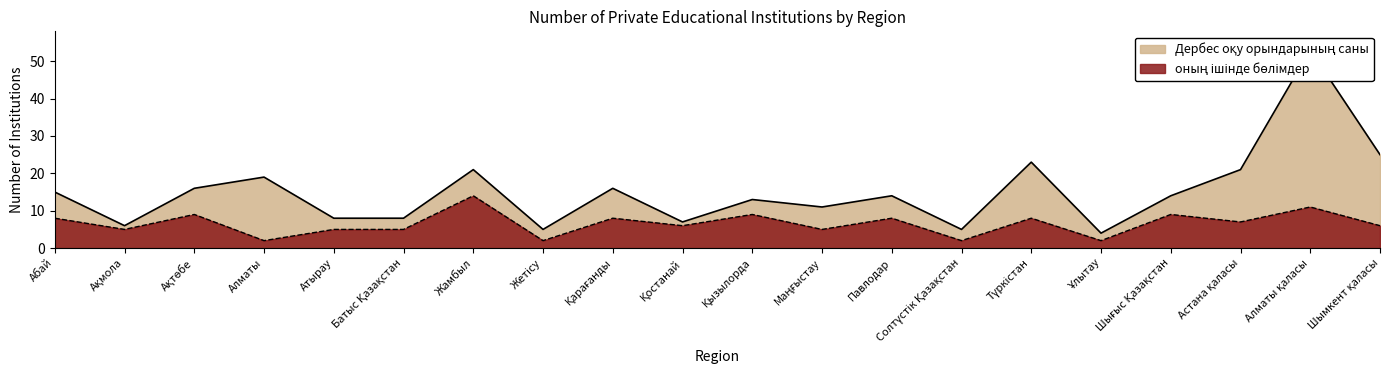

What is the difference between the maximum and minimum values in the Дербес оқу орындарының саны series?

49